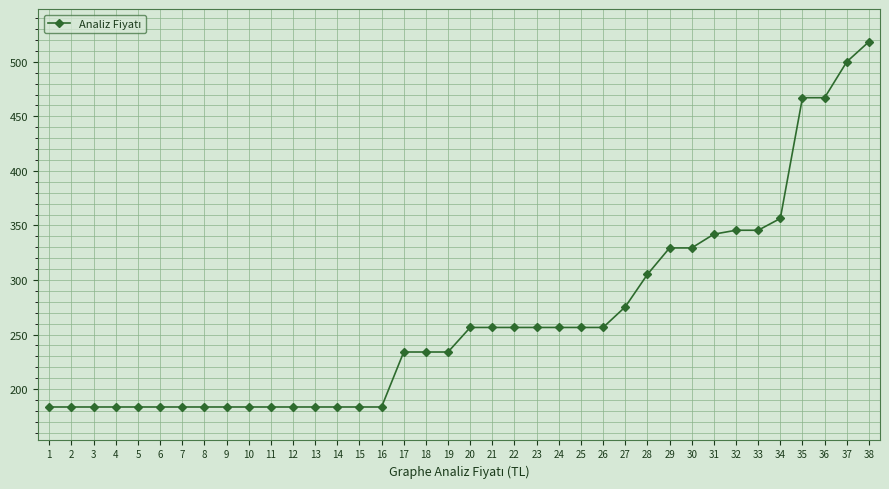

What is the sum of the values at 19 and 6?

417.6